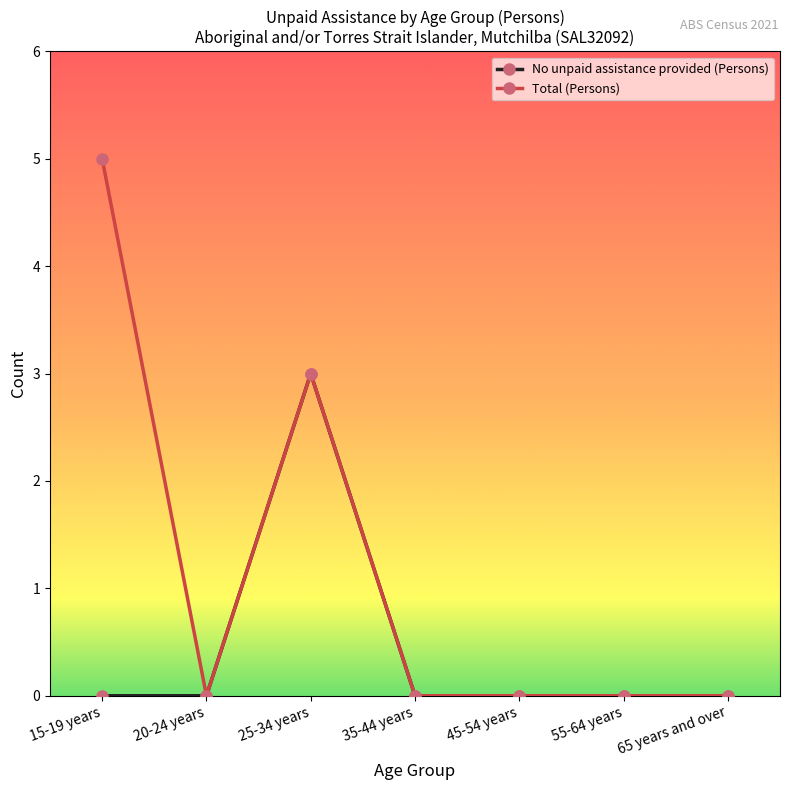

Does the chart have visible grid lines?

No